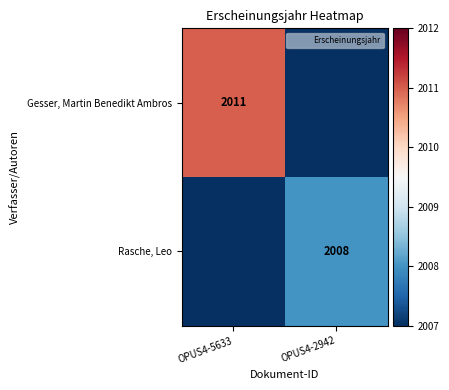

Which category has the highest value across all series?

OPUS4-5633